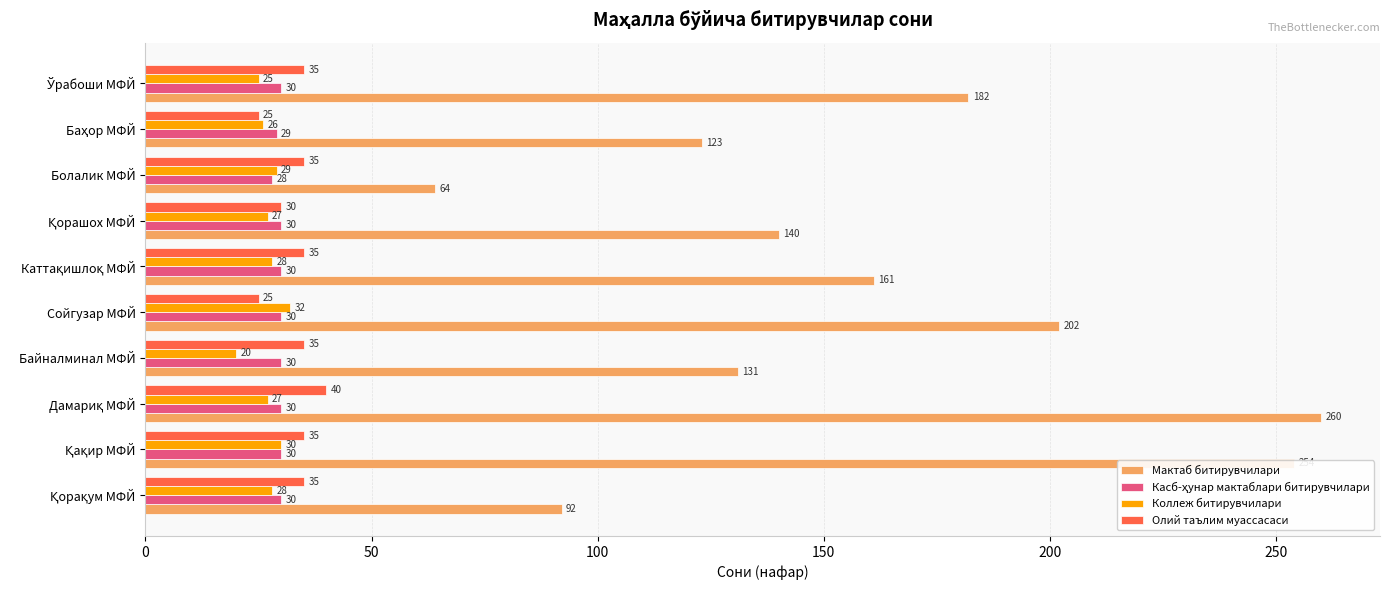

Which series has the largest total across all categories?

Мактаб битирувчилари